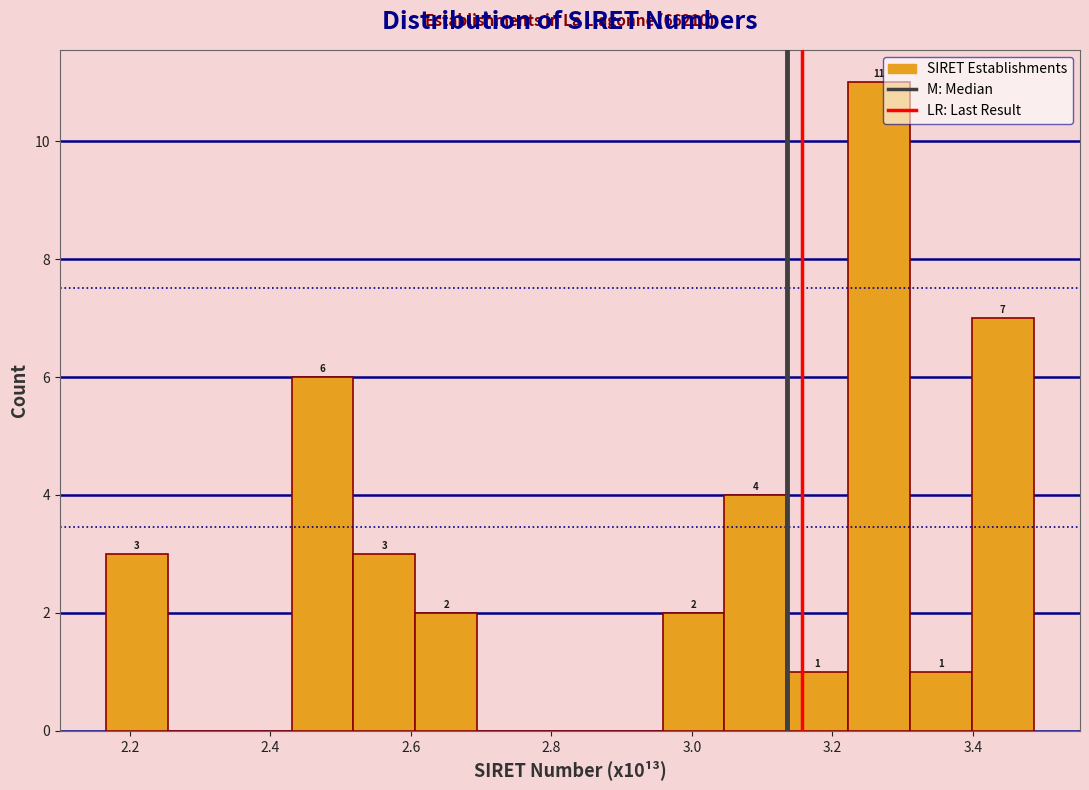

Over which range of the x-axis is the bar tallest?

3.22 to 3.32